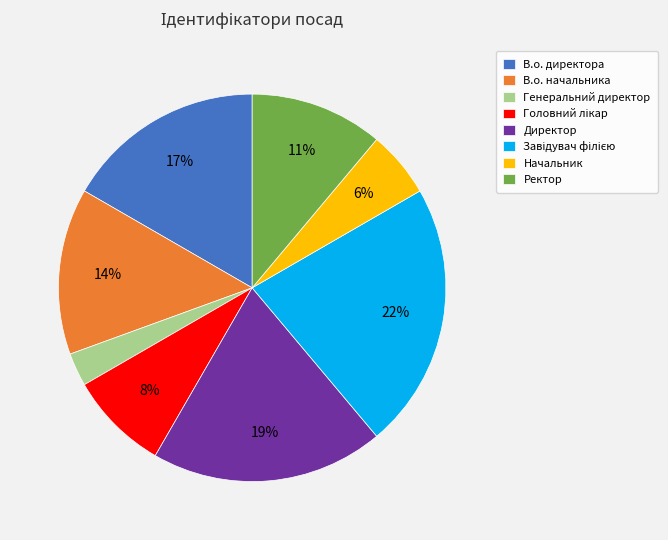

Does any single category account for the majority?

No